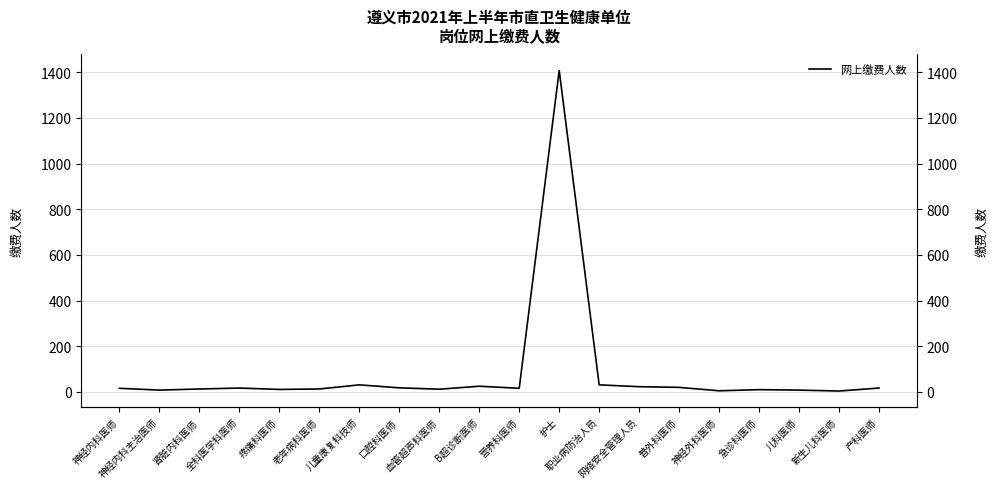

What is the change in value from 神经内科医师 to 普外科医师?

+4